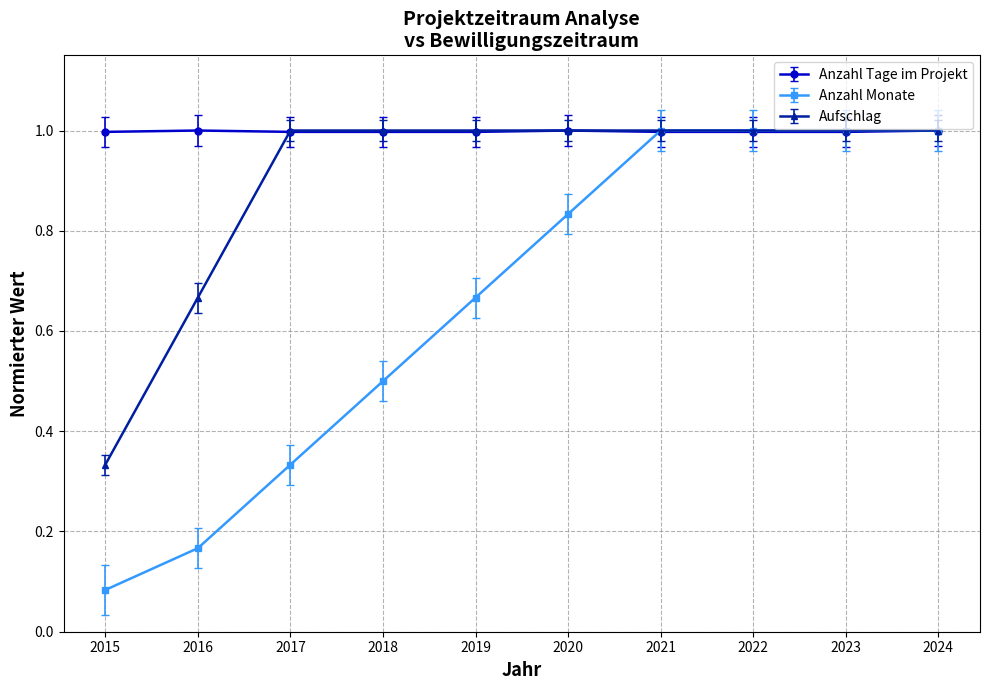

What is the value of the Anzahl Tage im Projekt point at the 7th from the left?

1.0